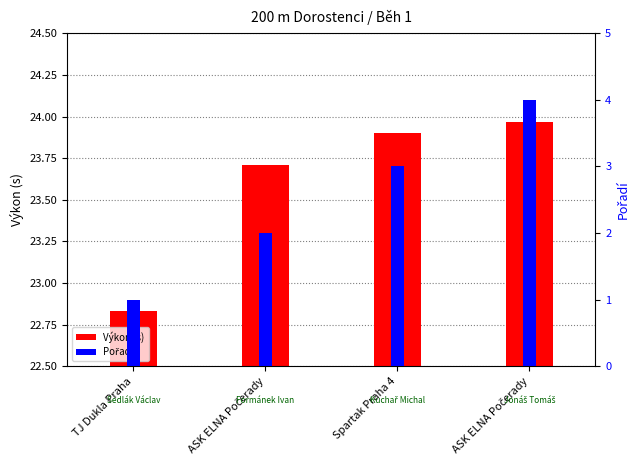

Which series has the largest total across all categories?

Výkon (s)